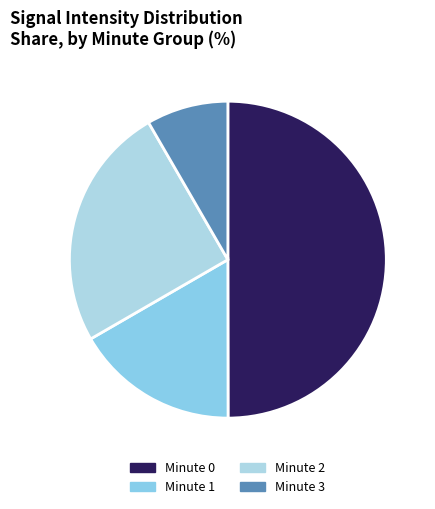

Which category has the smallest portion of the pie?

Minute 3